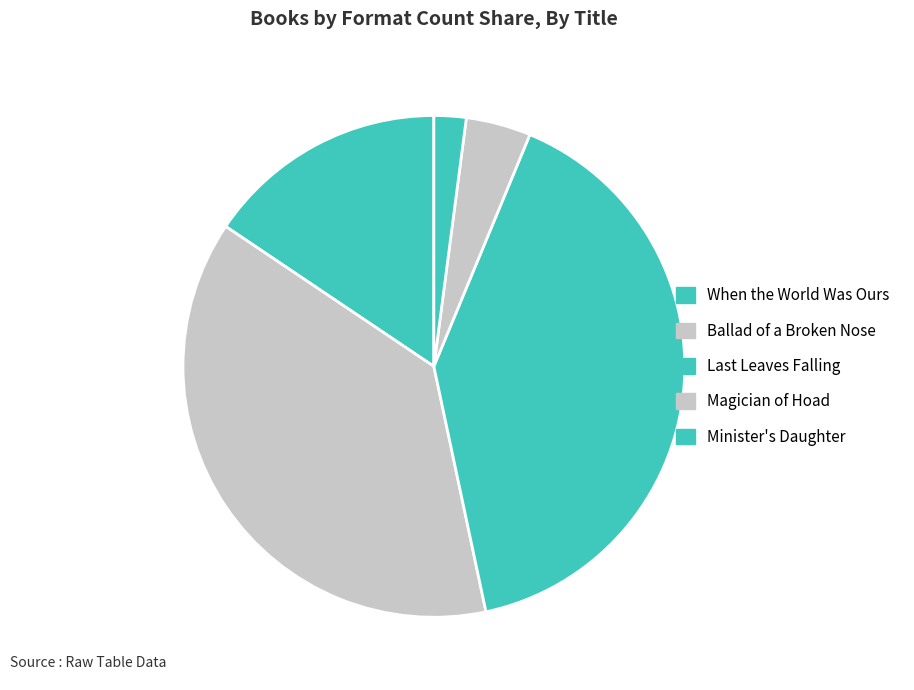

What is the total percentage of Ballad of a Broken Nose and Magician of Hoad?

41.9%